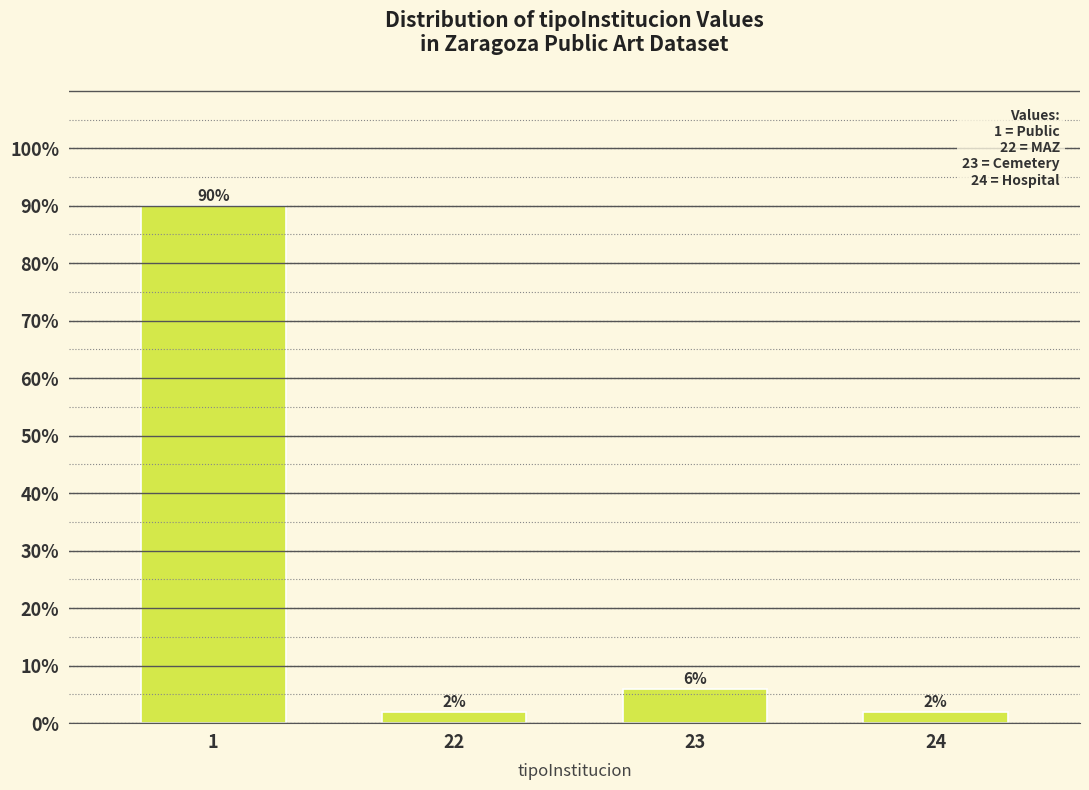

Reading left to right, transcribe all the data shown in this chart.

1=90	22=2	23=6	24=2